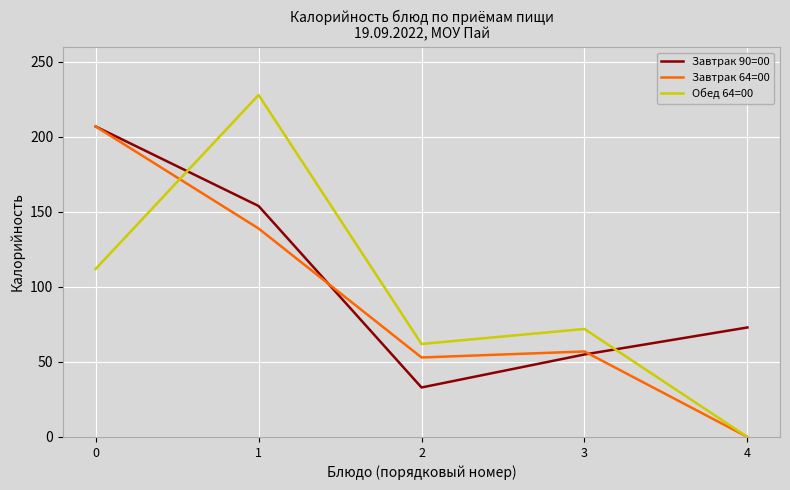

What is the difference between the second highest and minimum values in the Завтрак 90=00 series?

121